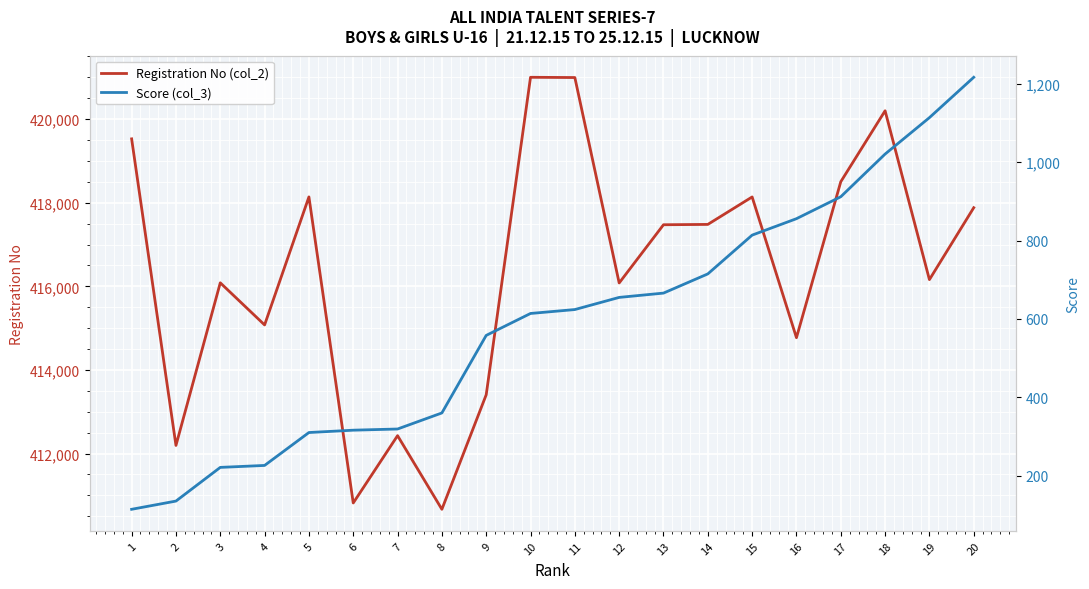

True or false: Score (col_3) has more than 1 points higher than both neighbors.

False